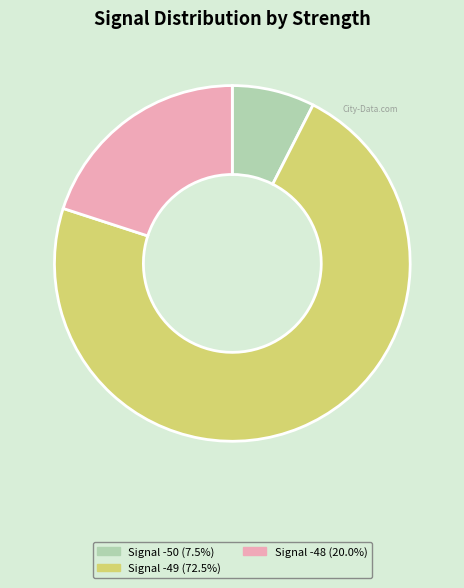

Count the number of slices in the pie.

3